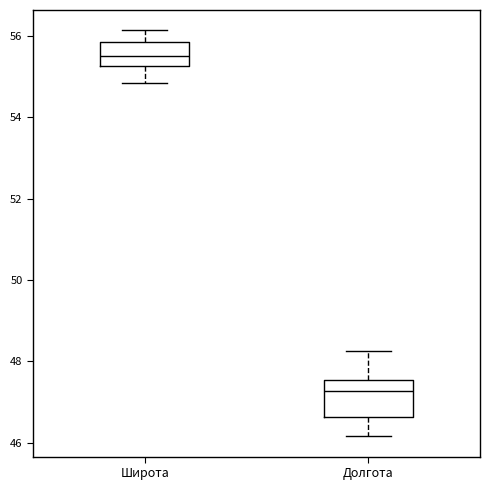

Where does the upper whisker of the box for Широта end on the y-axis? The values are not printed on the chart, so give them approximately, as read against the axis.

56.2